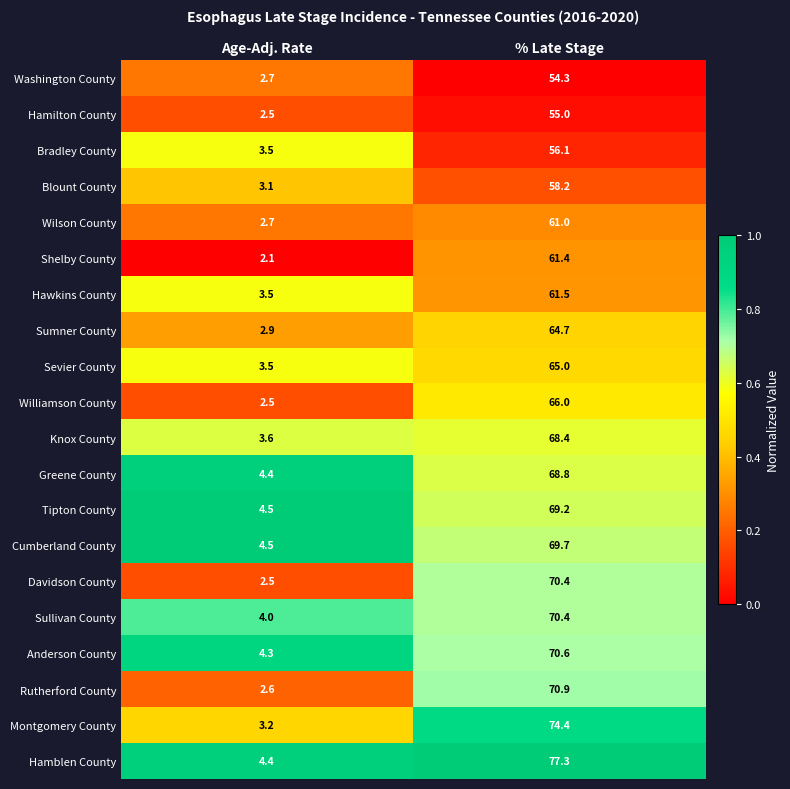

Which series has the widest spread of values?

Hamblen County